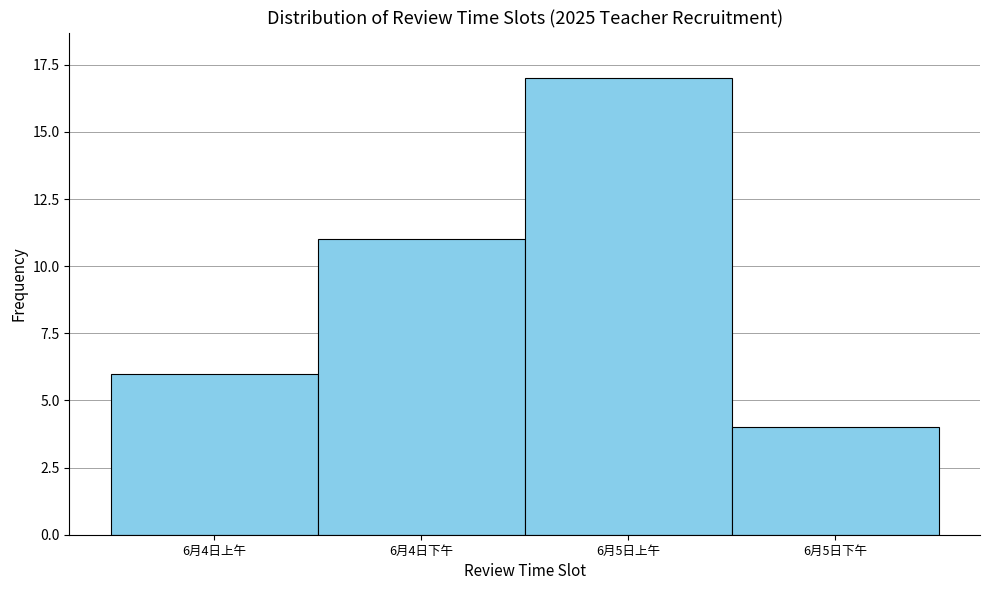

Reading left to right, list all the values displayed in this chart.

6月4日上午=6	6月4日下午=11	6月5日上午=17	6月5日下午=4